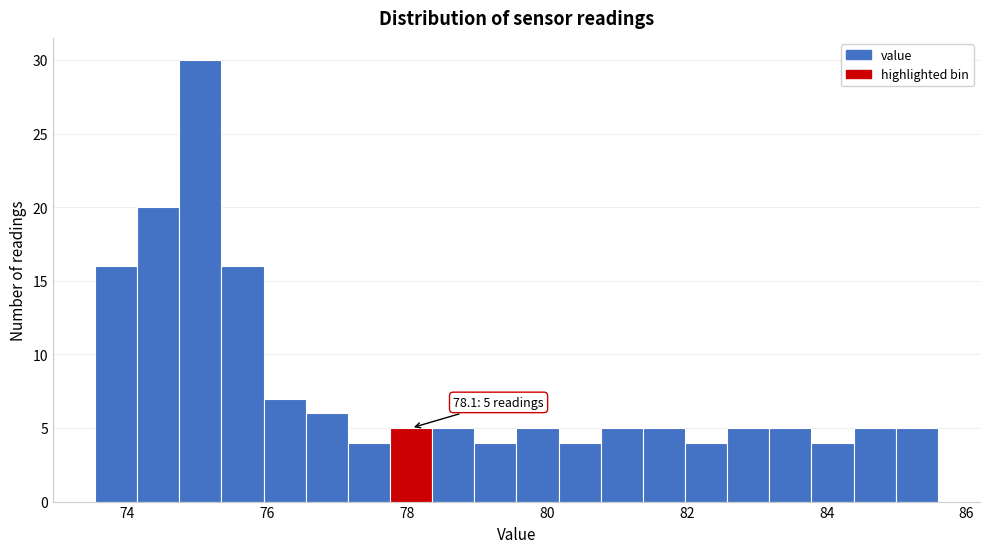

Read against the x-axis, roughly where is the centre of the tallest bar?

75.0